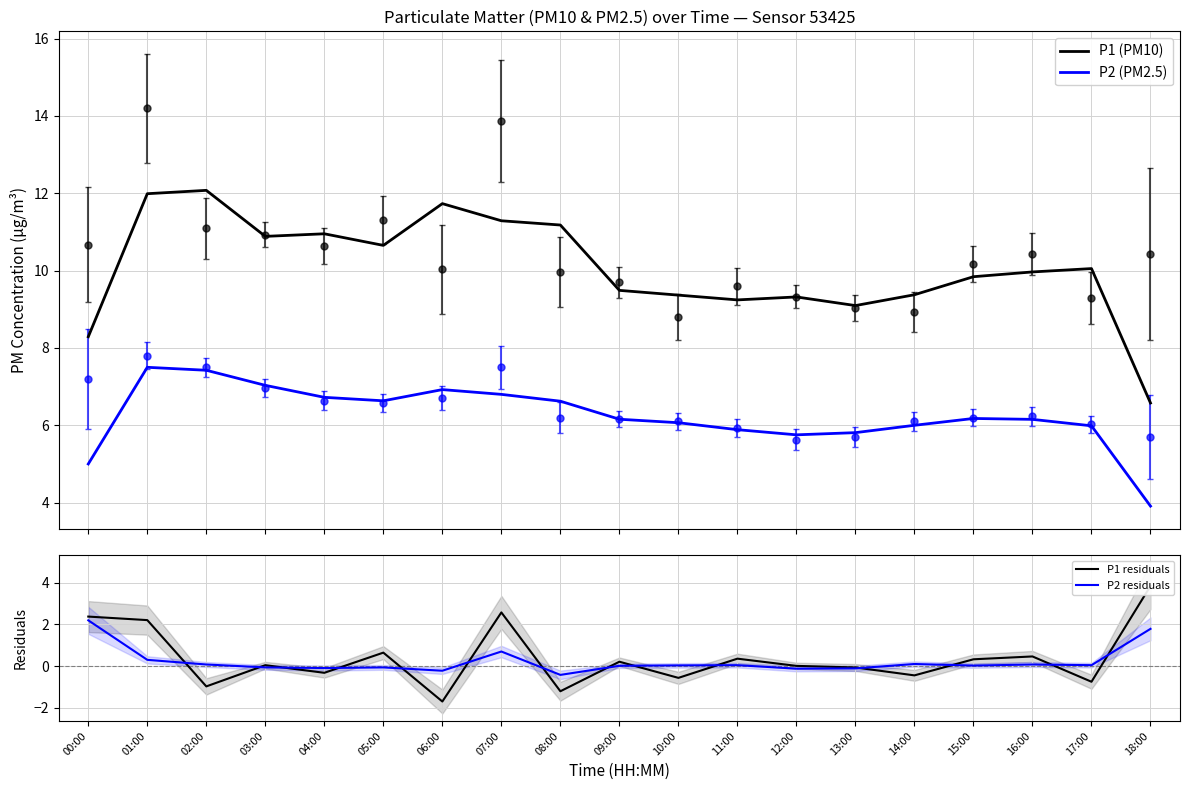

True or false: P2 (PM2.5) has more than 1 interior local peaks.

True